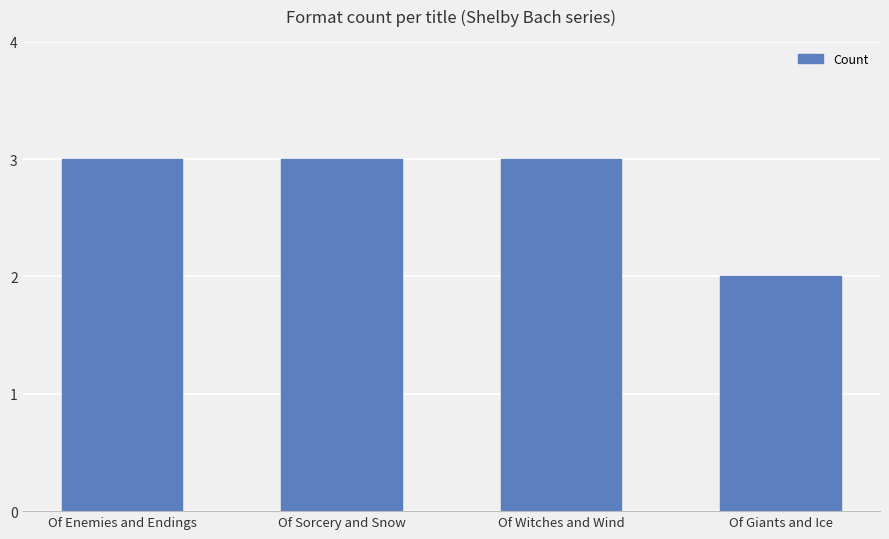

What is the maximum value shown in the chart?

3